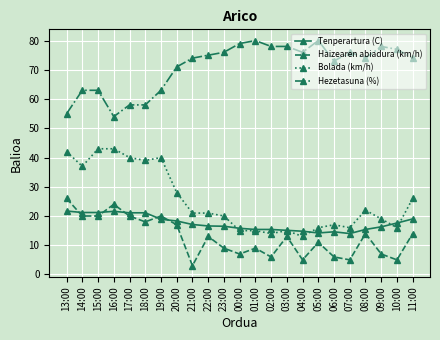

What is the difference between the maximum and minimum values in the Hezetasuna (%) series?

26.0